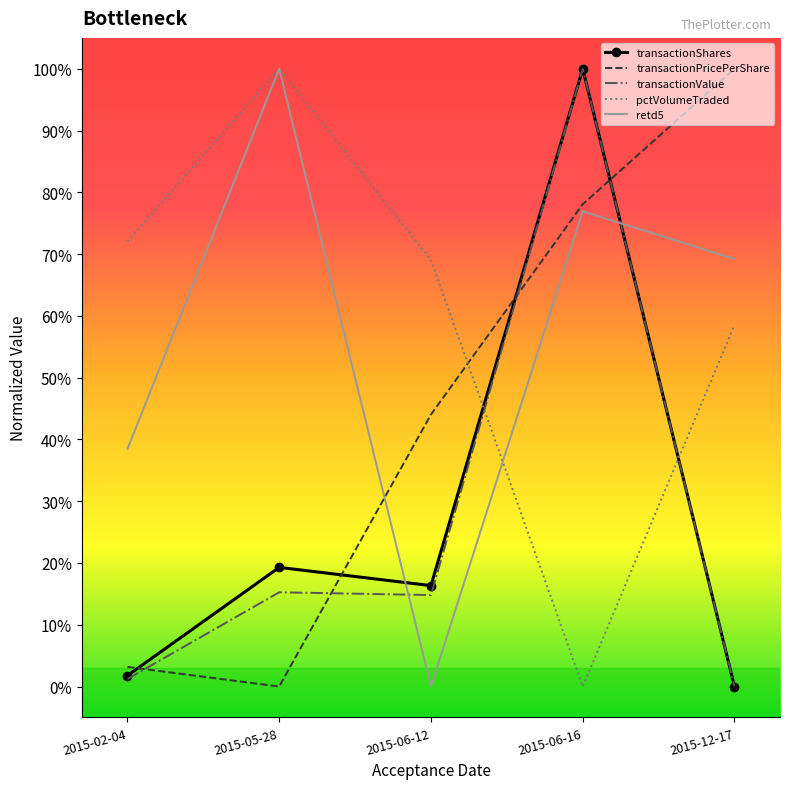

What is the difference between the maximum and minimum values in the transactionValue series?

1.0